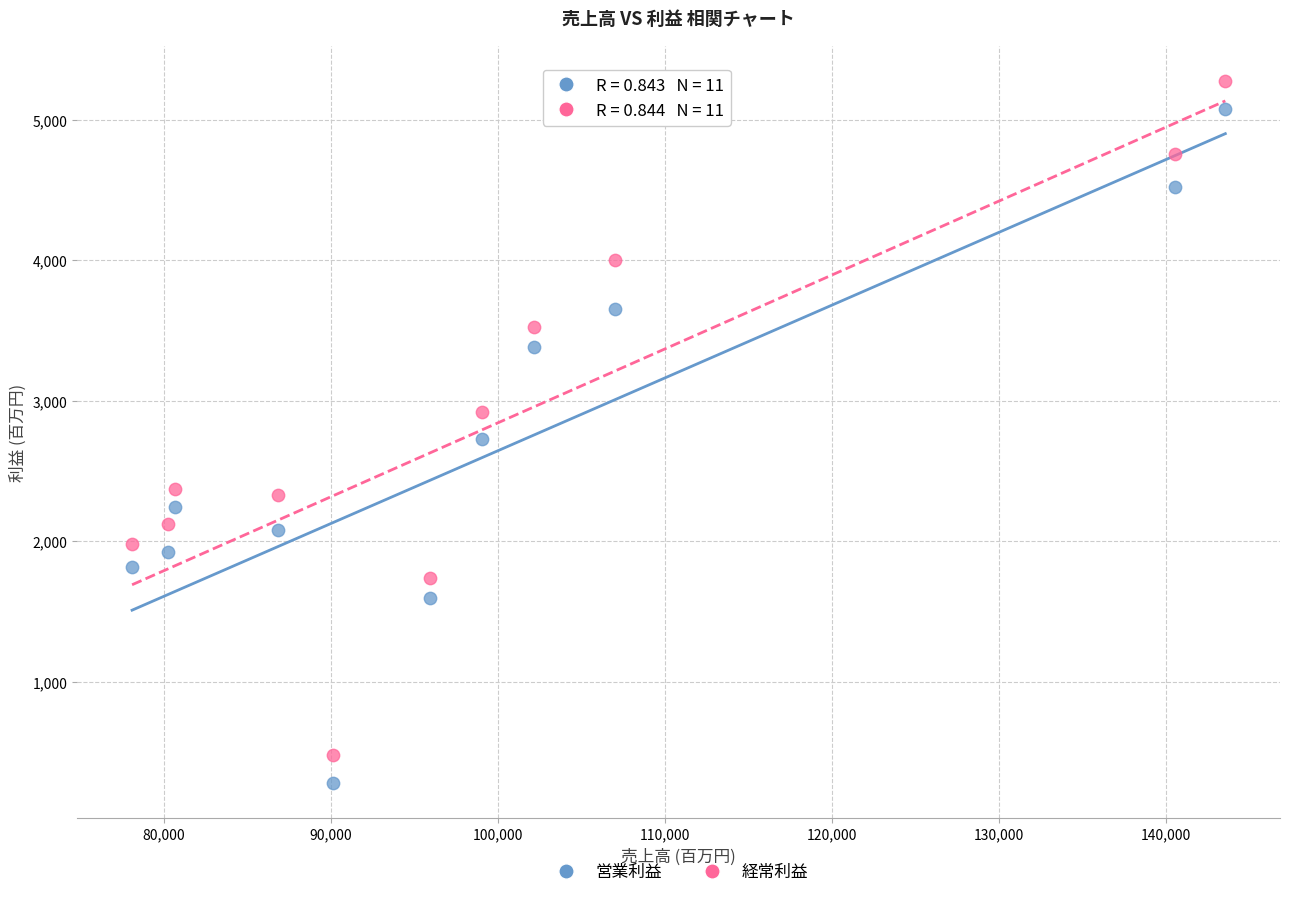

Which series reaches the maximum Y coordinate?

経常利益